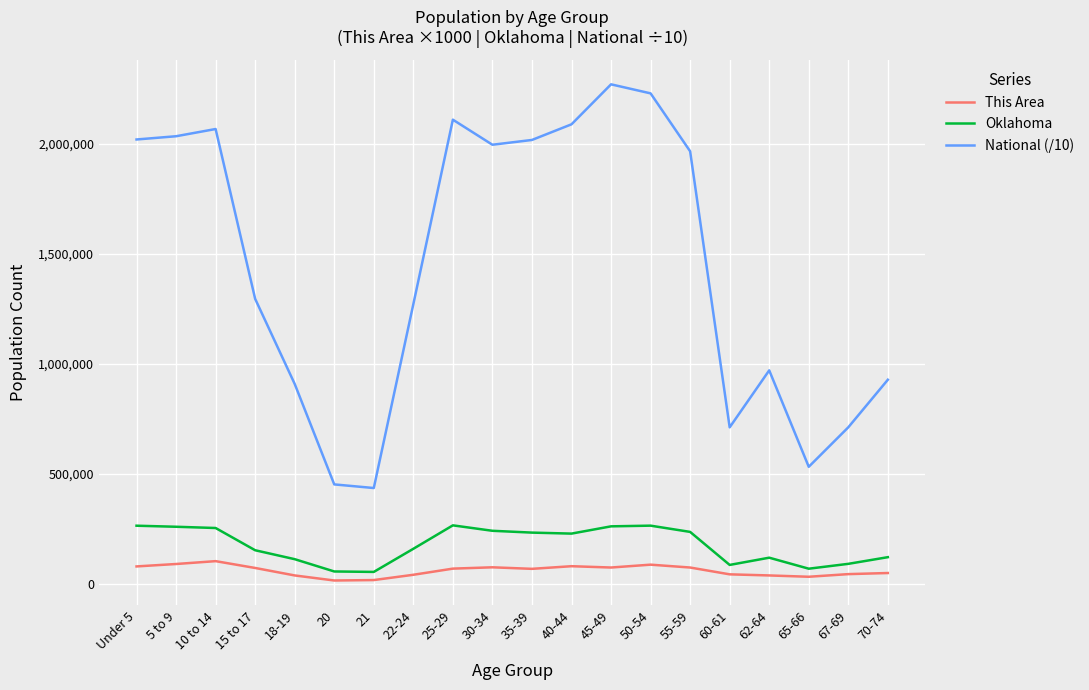

What is the difference between the maximum and minimum values in the This Area series?

88000.0